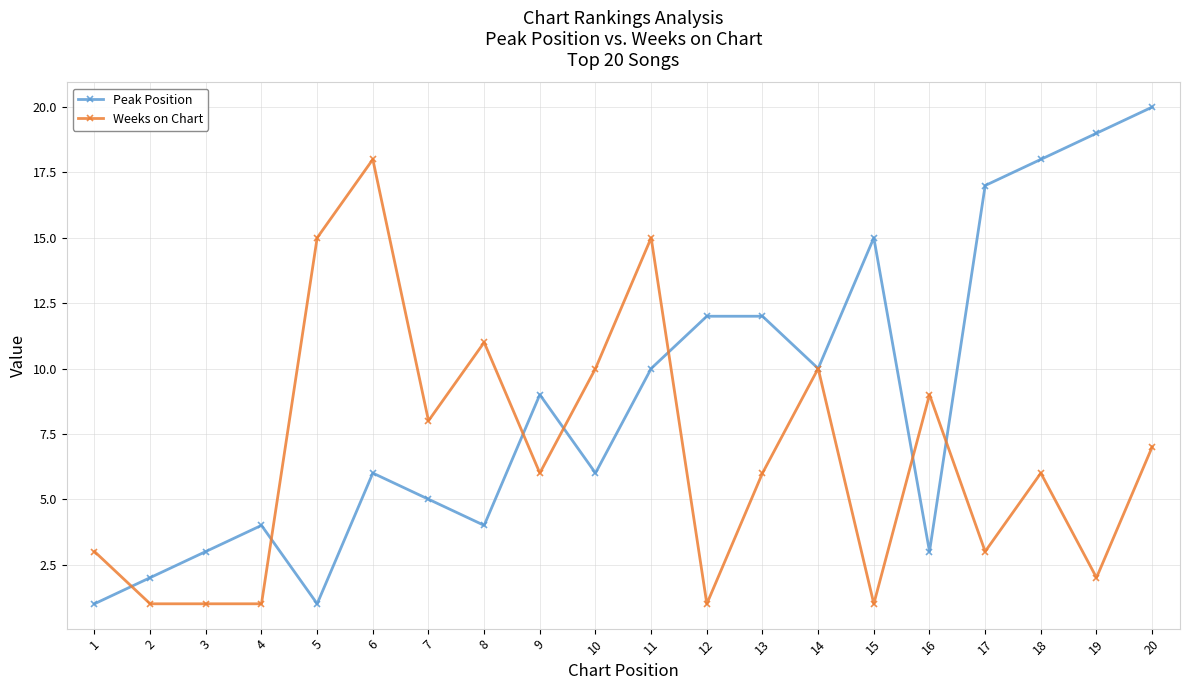

Which series changed the most between 13 and 19?

Peak Position